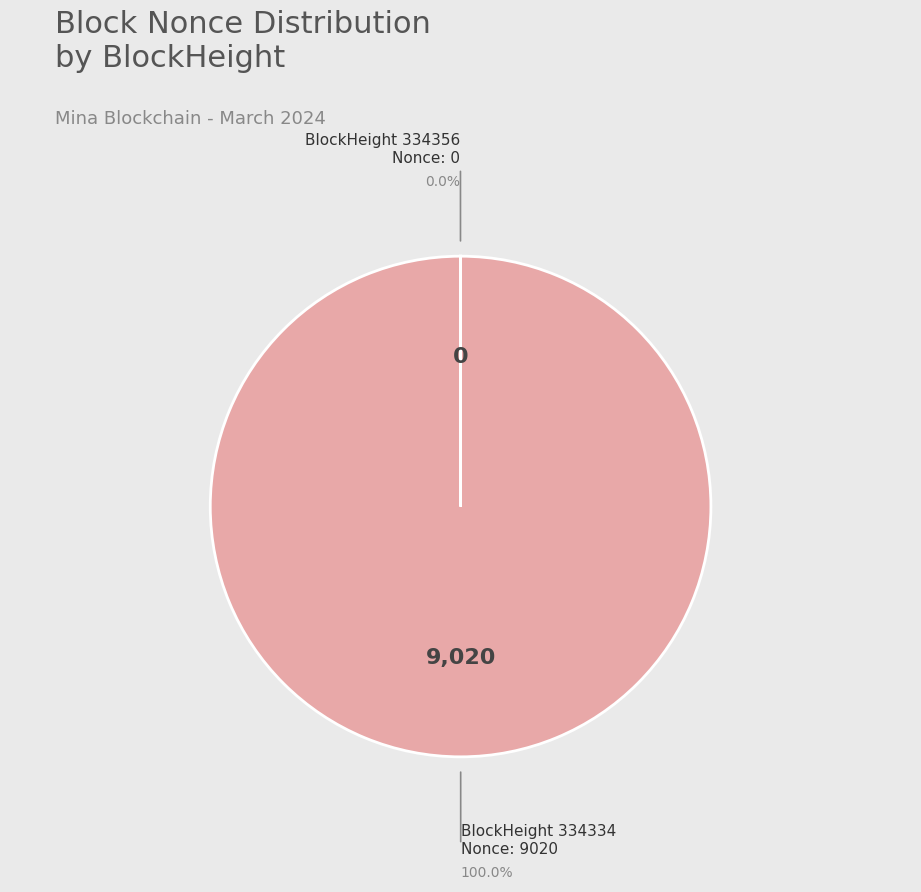

Does any single category account for the majority?

Yes